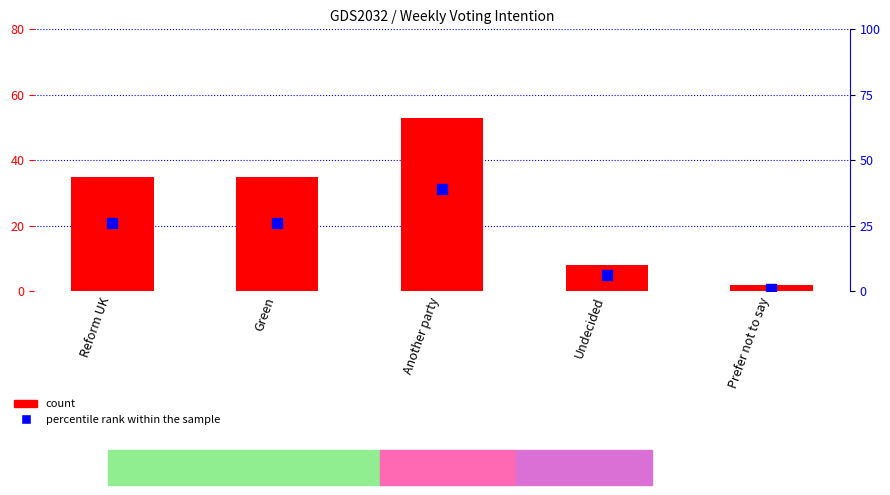

Which series contains the highest Y value?

count